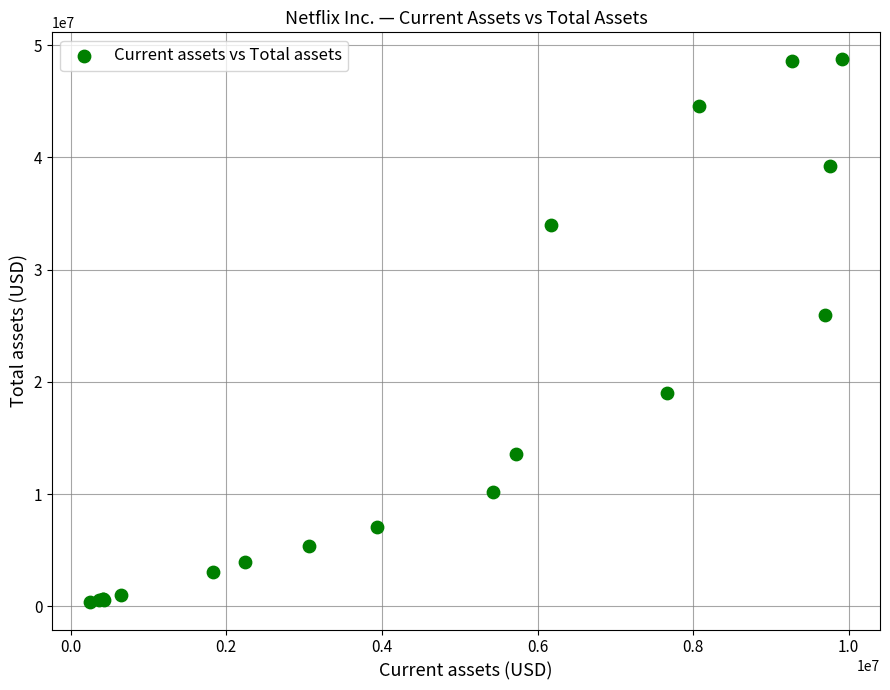

What Y value in the scatter plot is closest to 24548336?

25974400